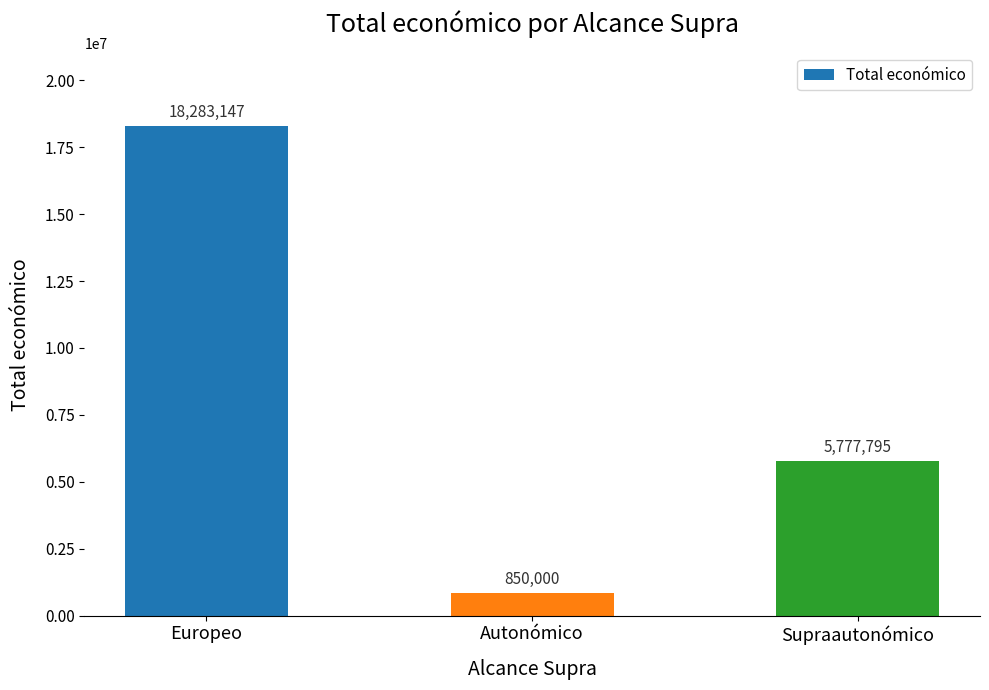

How many data points are less than 5777795?

1